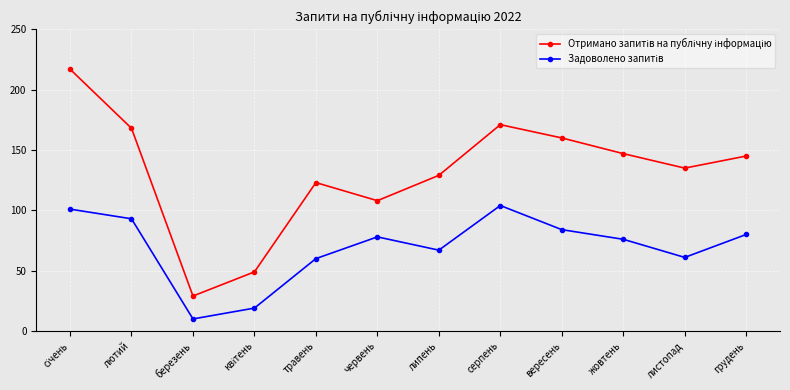

What is the label of the 3rd point from the left?

березень